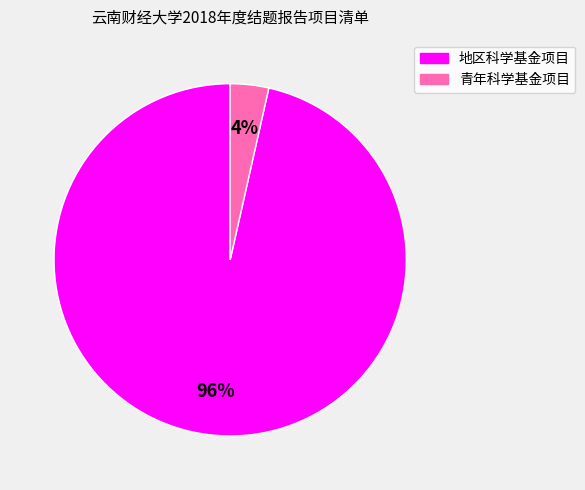

How many segments does this pie chart have?

2